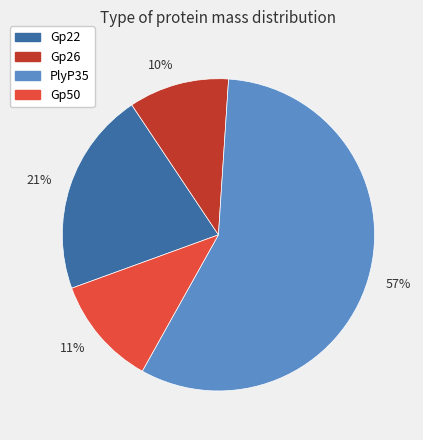

Does any single category account for the majority?

Yes